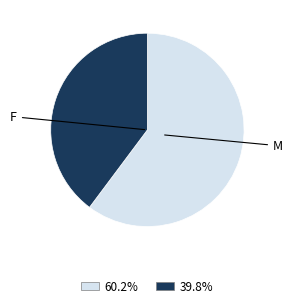

Is there a majority slice in this chart?

Yes